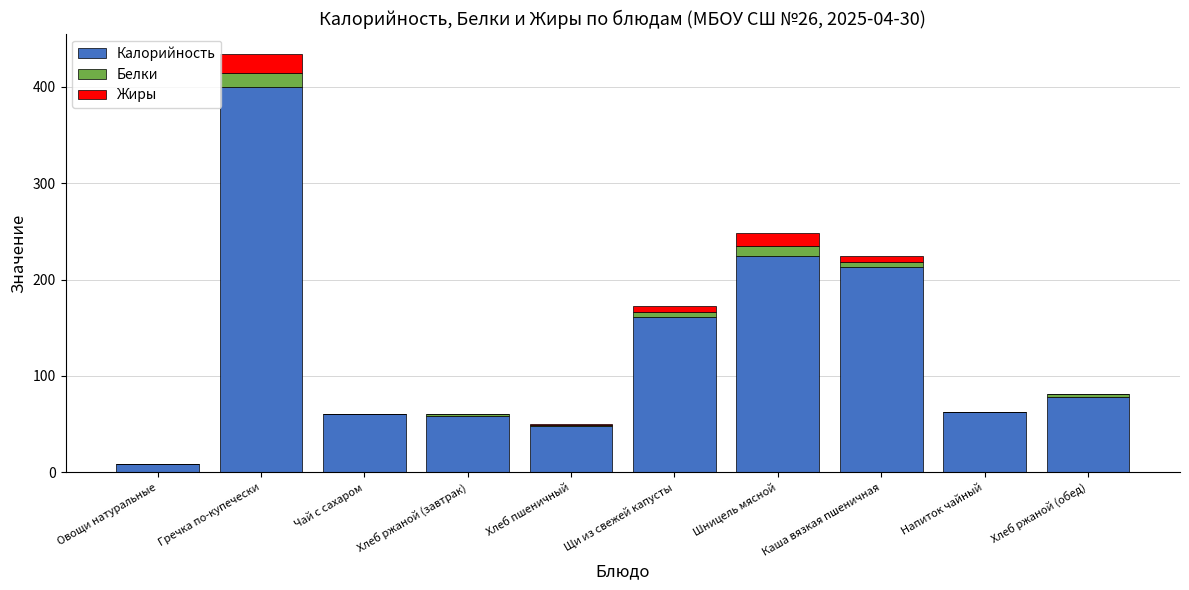

At which label is Калорийность closest to 204?

Каша вязкая пшеничная